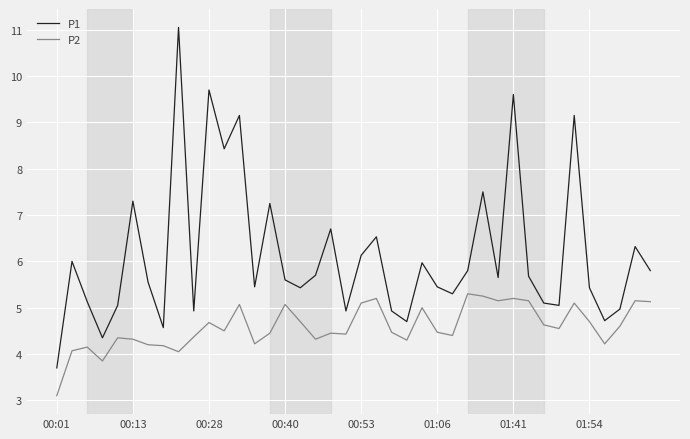

True or false: P1 and P2 intersect in this chart.

False